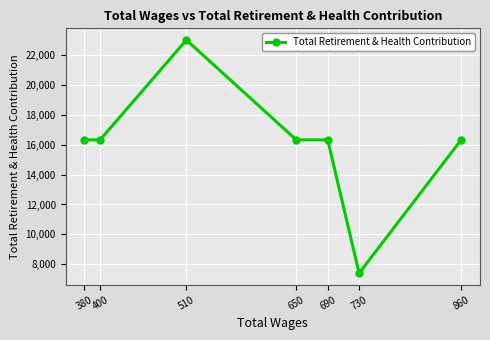

How many values exceed 16318?

1